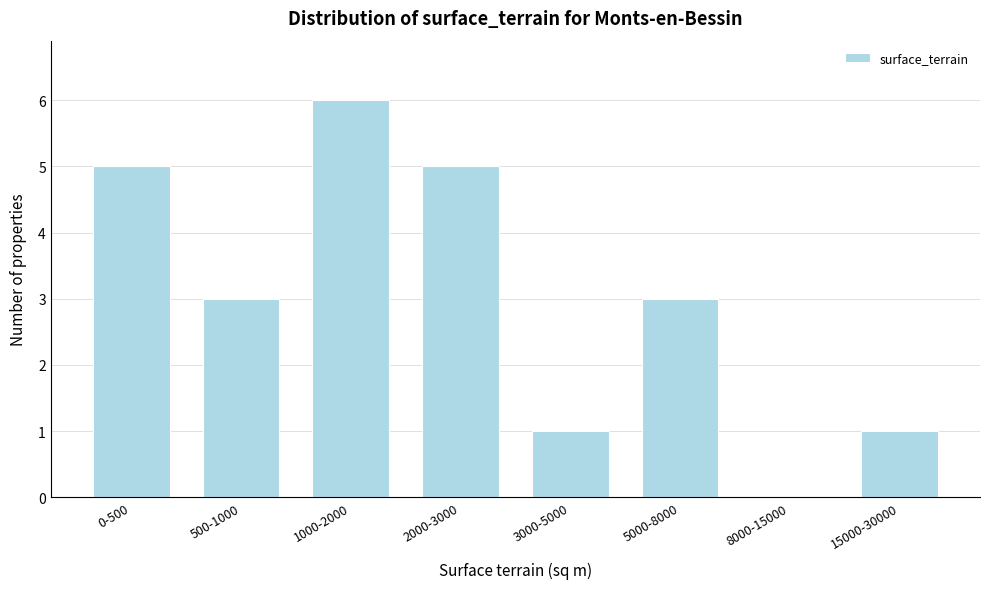

Reading right to left, transcribe all the data shown in this chart.

15000-30000=1	8000-15000=0	5000-8000=3	3000-5000=1	2000-3000=5	1000-2000=6	500-1000=3	0-500=5